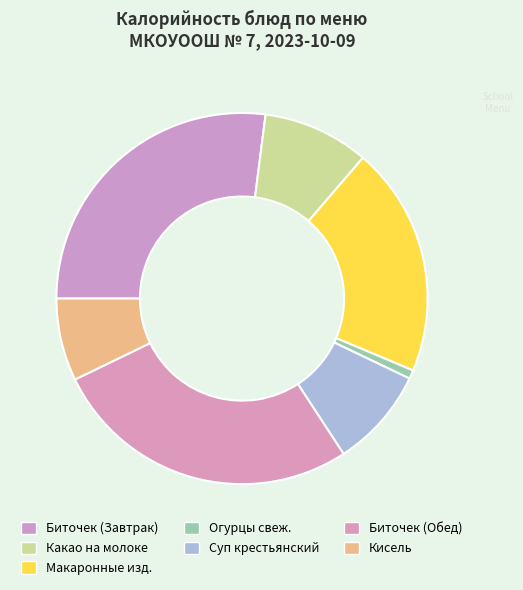

Is there a majority slice in this chart?

No